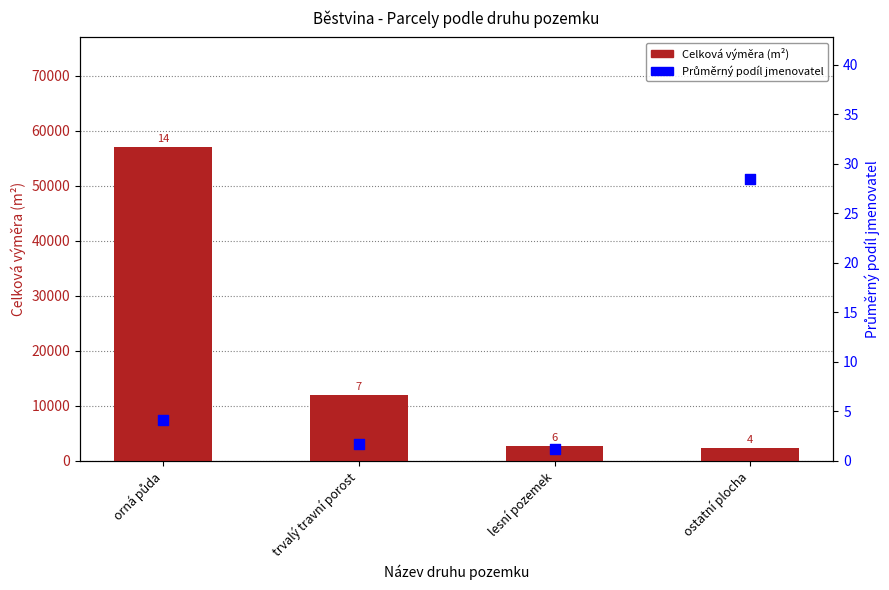

At how many categories does at least one series exceed 53377?

1